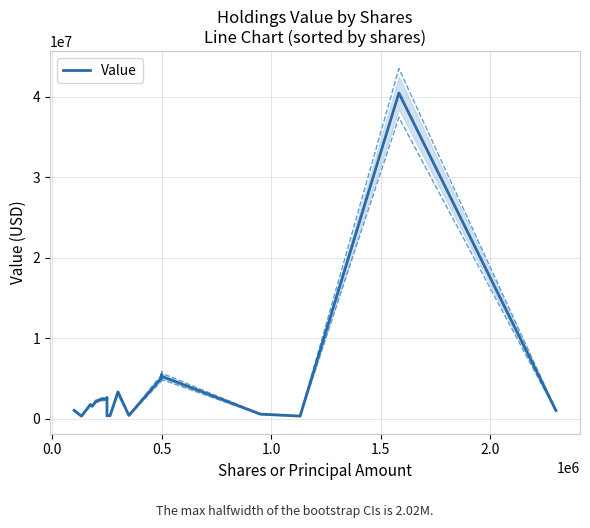

Does the chart have visible grid lines?

Yes